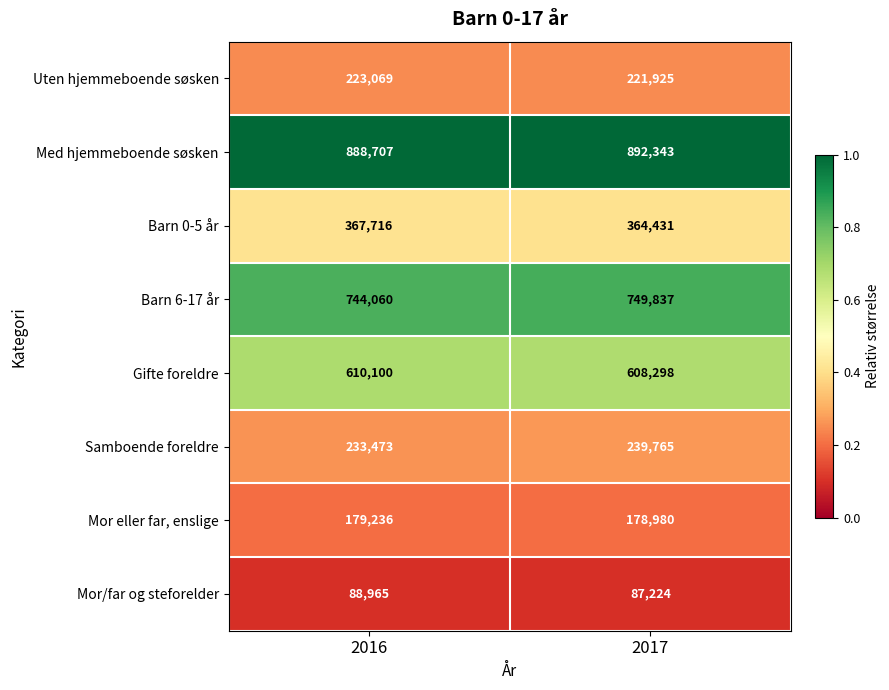

What is the total value across all series at 2017?

3342803